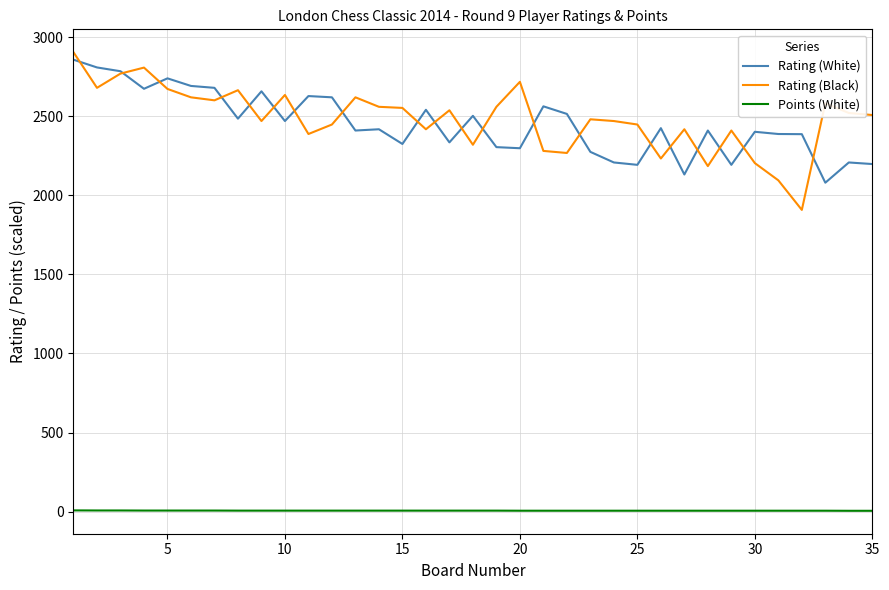

Is this an area chart (filled region under the line)?

No